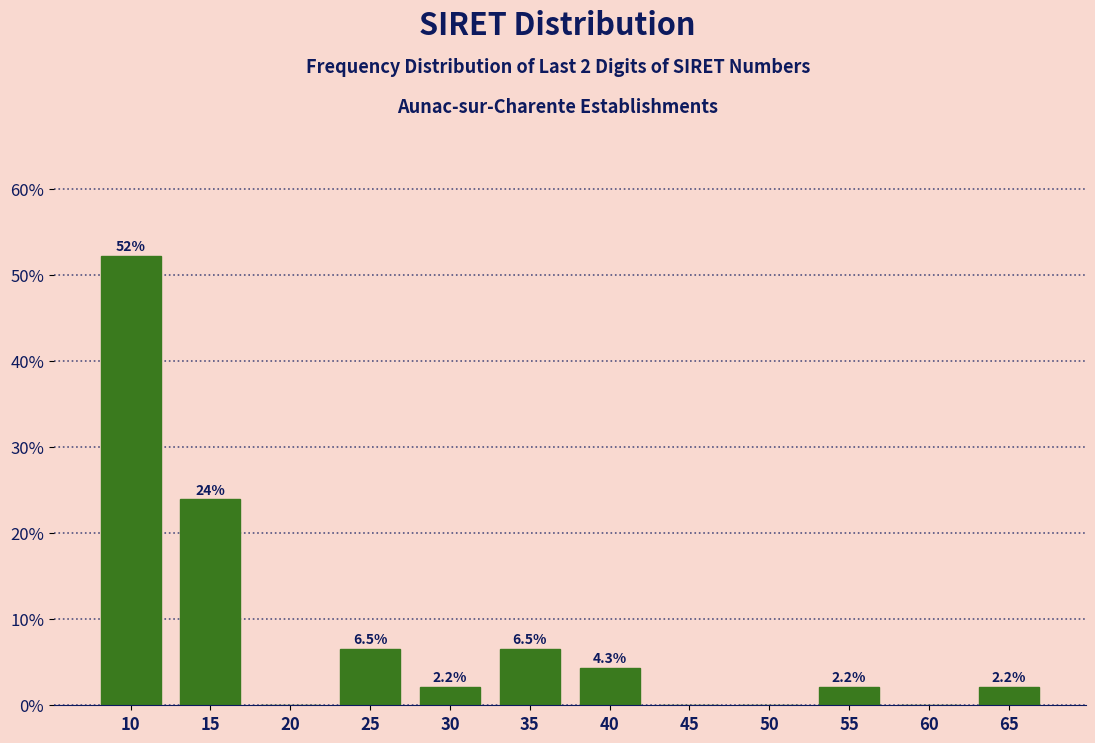

Reading left to right, extract all data points from this chart.

10=52.2	15=23.9	20=0.0	25=6.5	30=2.2	35=6.5	40=4.3	45=0.0	50=0.0	55=2.2	60=0.0	65=2.2